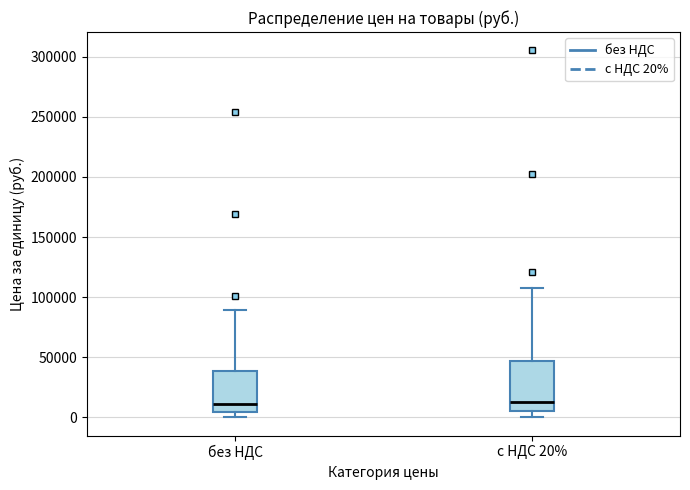

Reading left to right, read every box against the y-axis: the position of its median line, the range the box covers, and the ends of its whiskers. The values are not printed on the chart, so give them approximately, as read against the axis.

без НДС: median 10000, box 5000 to 40000, whiskers 0 to 90000
с НДС 20%: median 15000, box 5000 to 45000, whiskers 0 to 105000